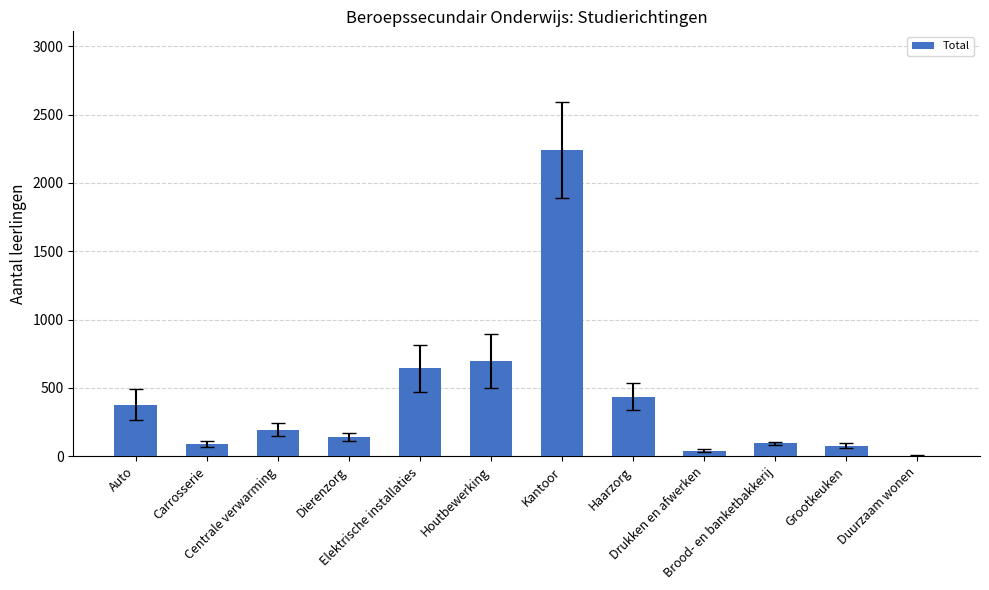

What is the sum of all values?

5041